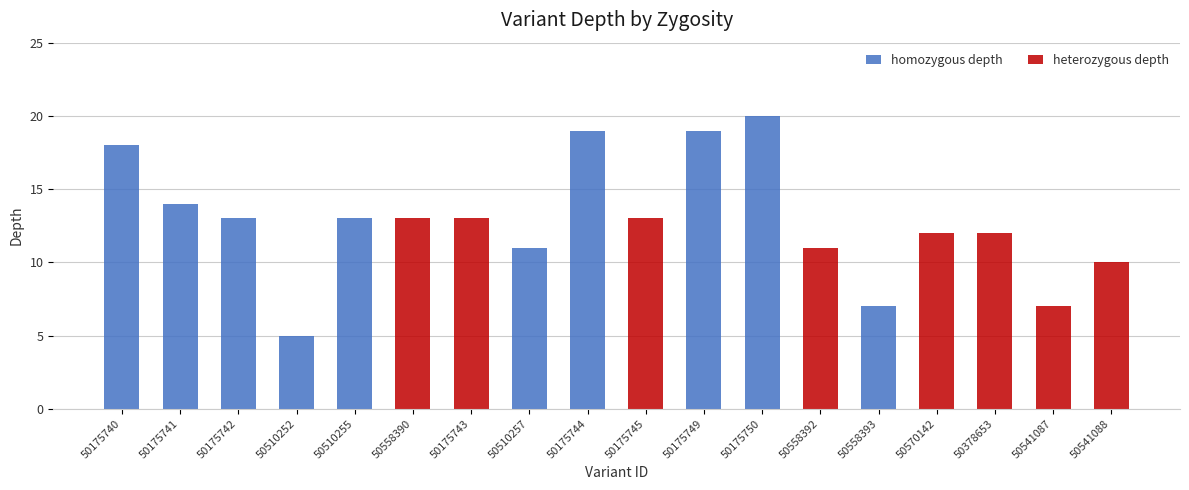

At which label does homozygous depth reach its peak?

50175750